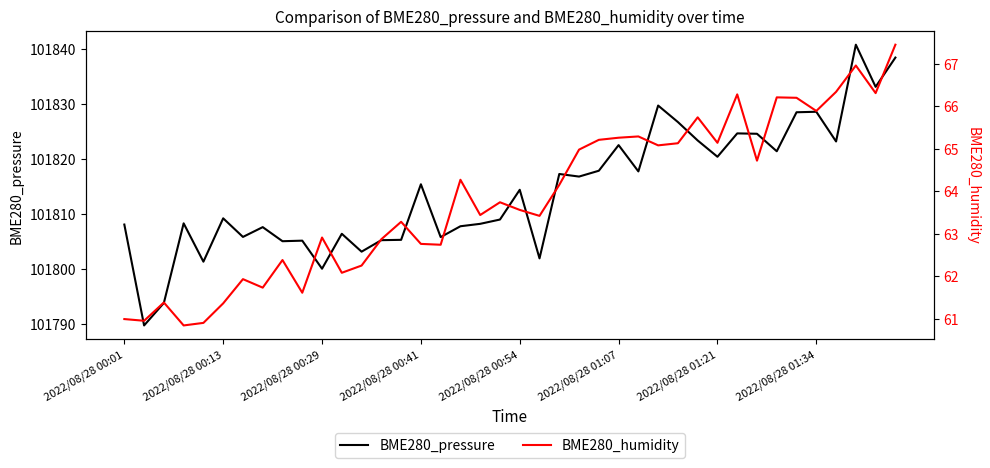

True or false: BME280_pressure and BME280_humidity cross at least once.

False